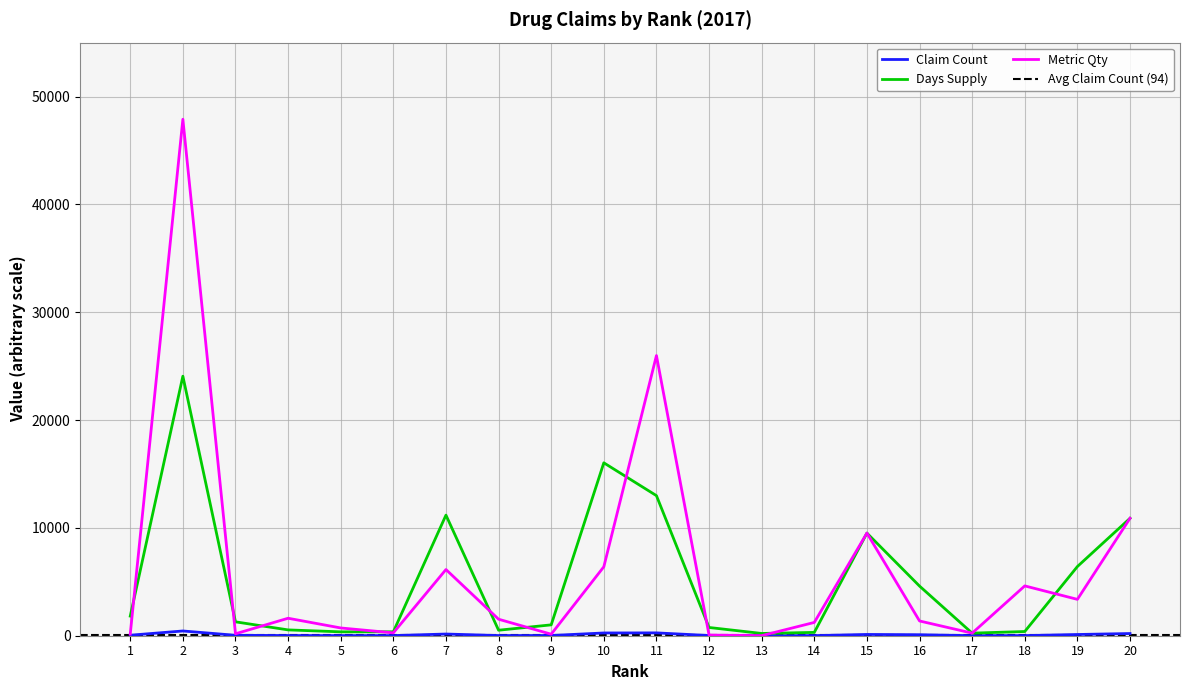

How many lines are shown in the chart?

3